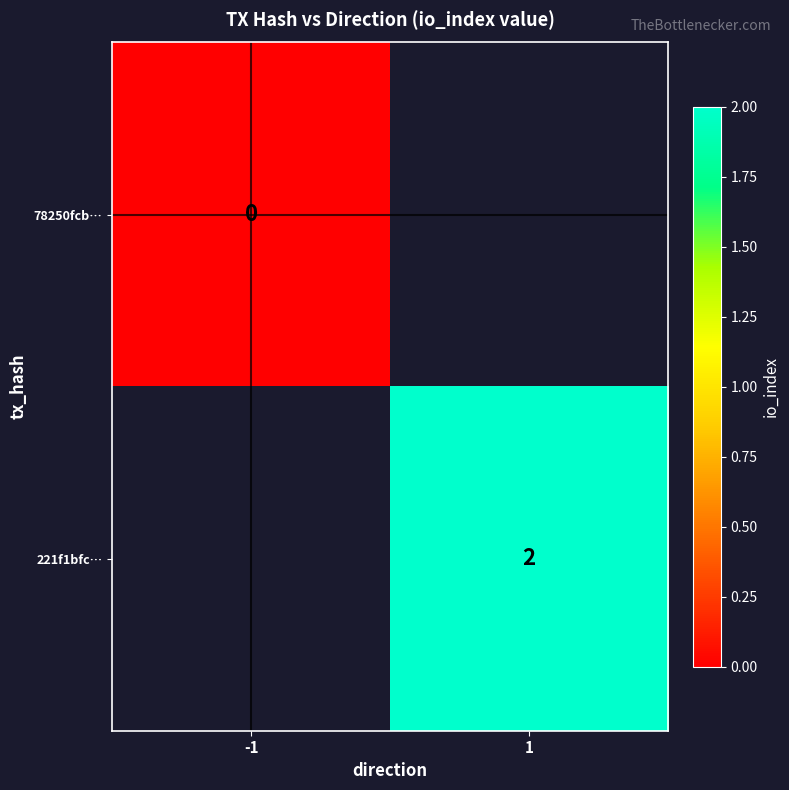

How many positive values does the 221f1bfc… series have?

1